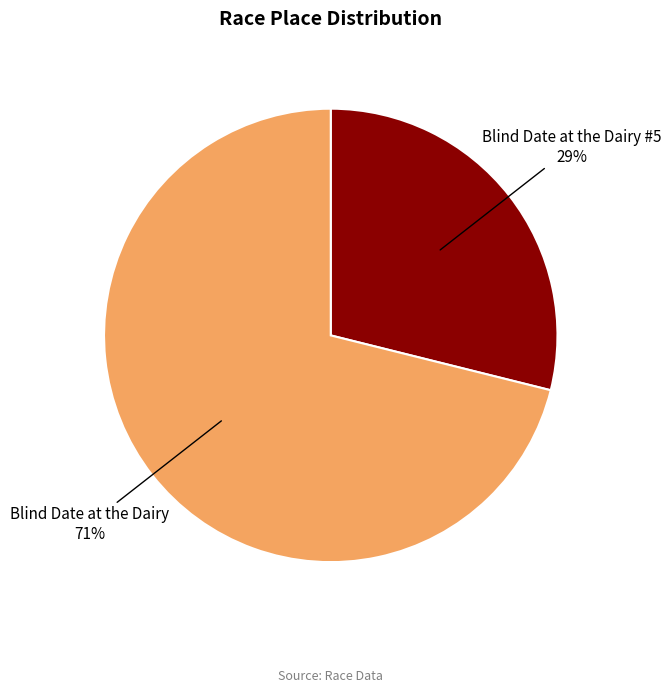

Is there any slice that represents more than half of the pie?

Yes